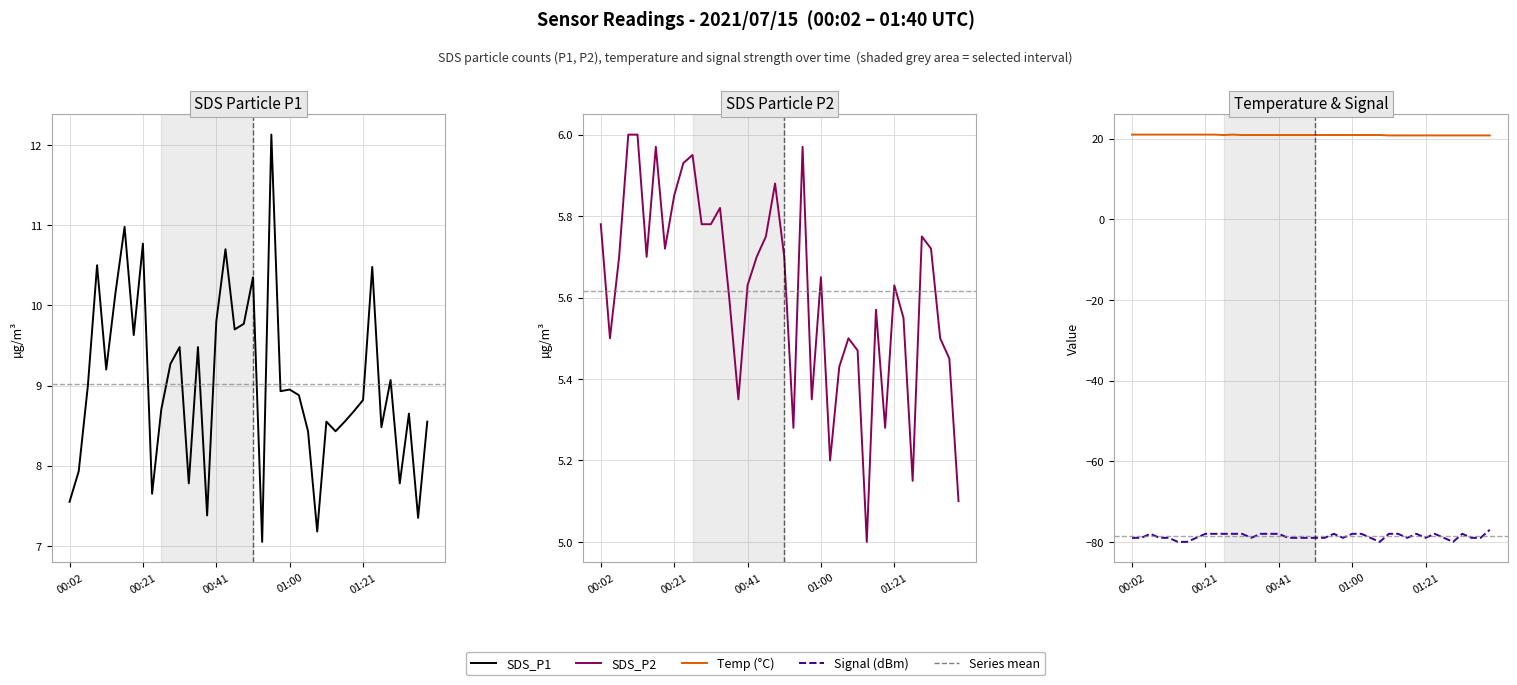

The SDS_P1 series shows 3.2 at 01:10. True or false?

False